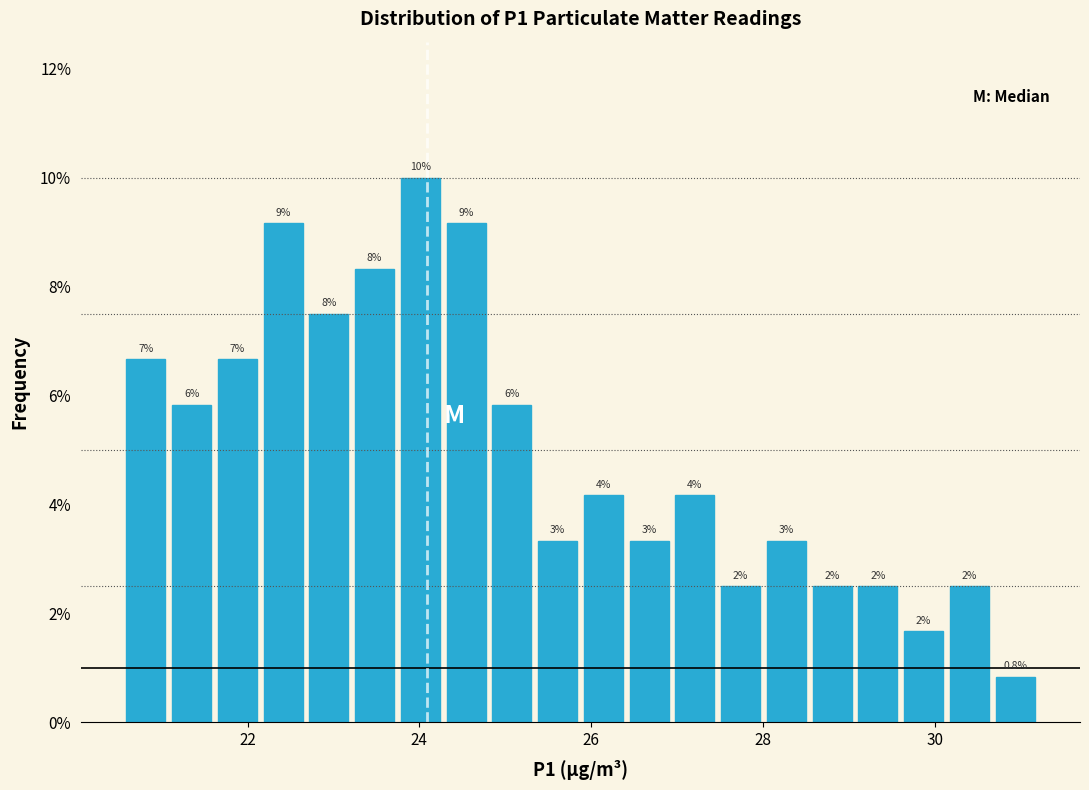

Read against the x-axis, roughly where is the centre of the tallest bar?

24.0